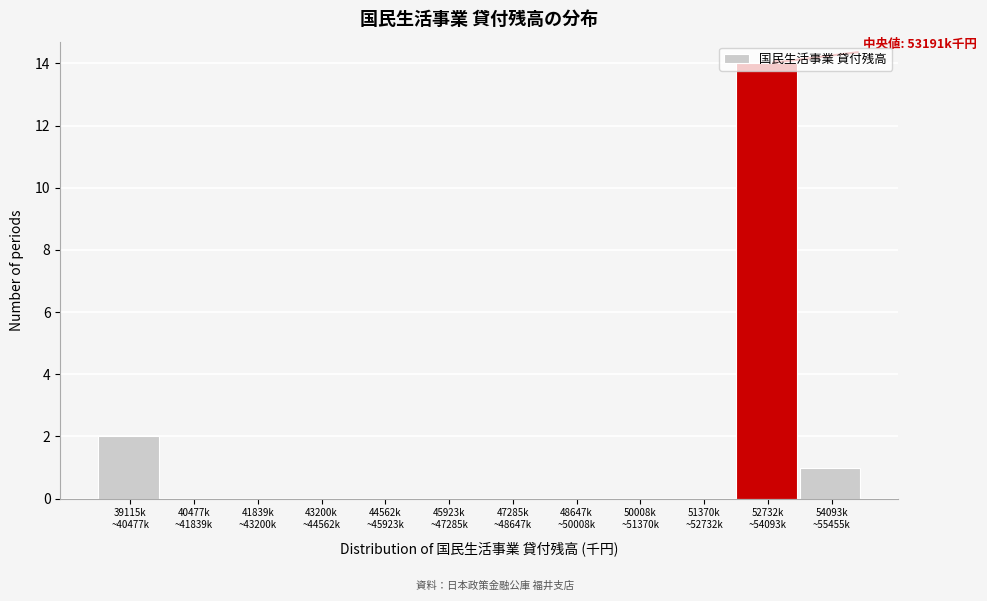

What is the sum of all values?

17